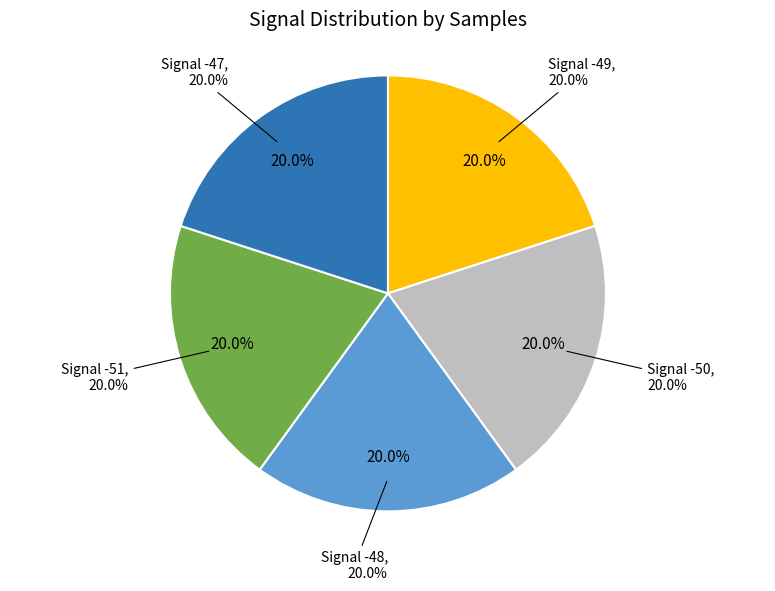

What is the smallest slice in the pie chart?

Signal -47